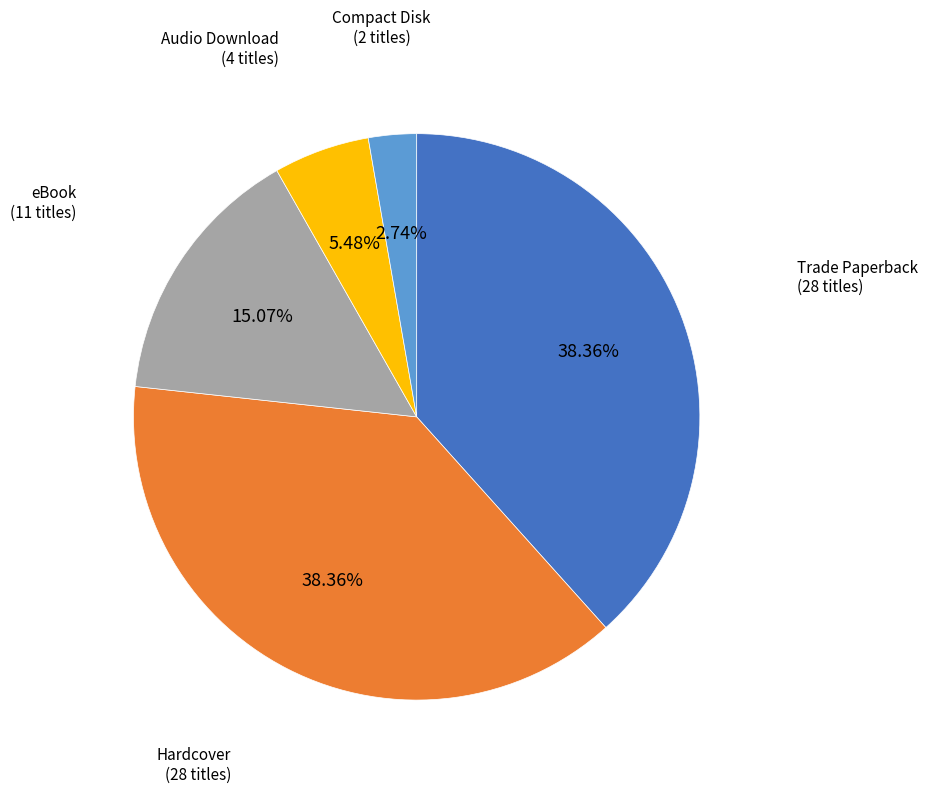

How many slices are in this pie chart?

5